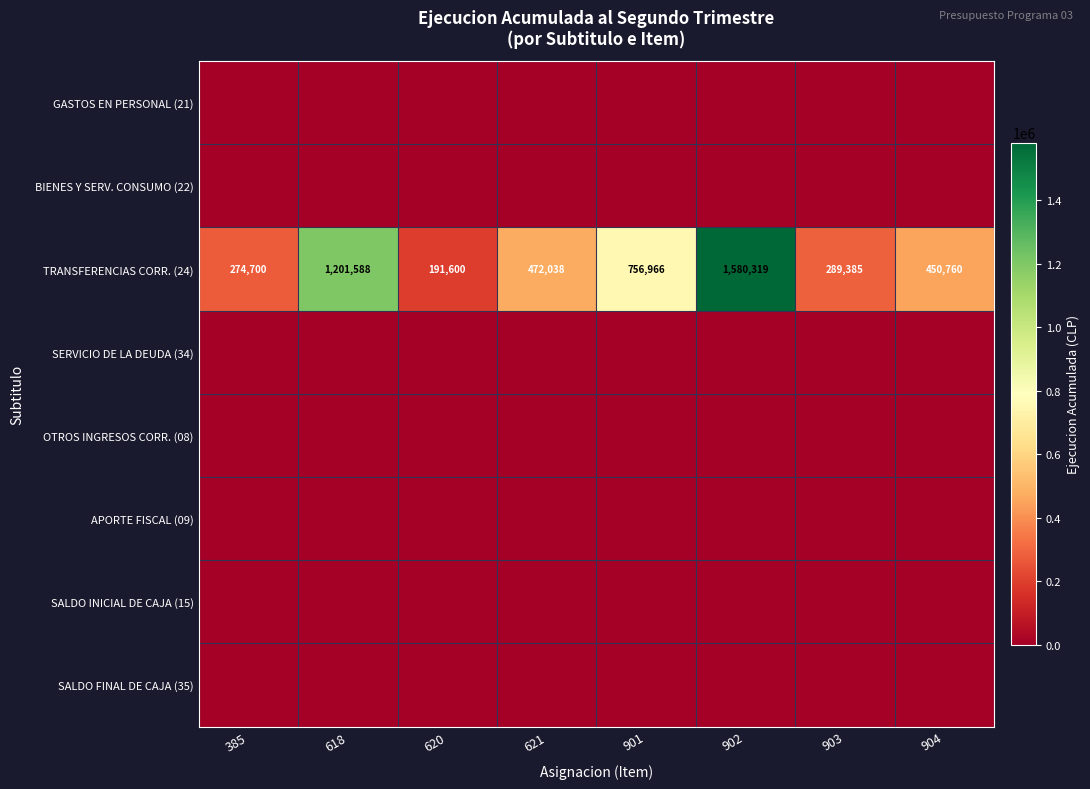

What is the difference between the highest and lowest values at 621?

472038